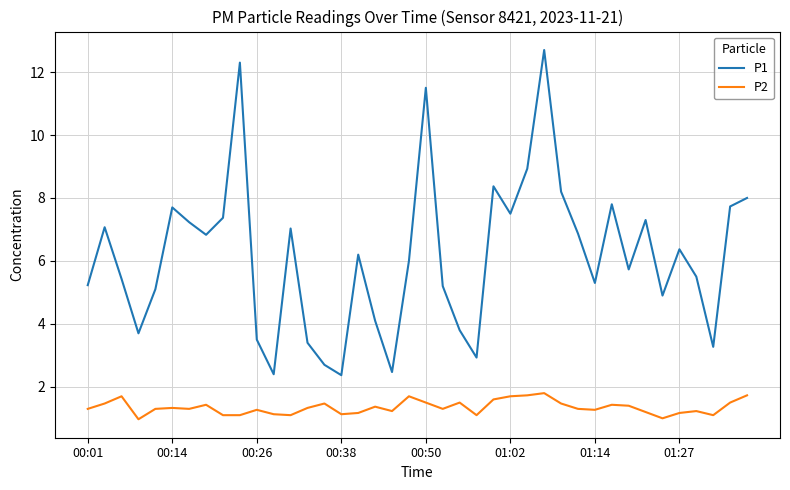

Which series has the largest total across all categories?

P1